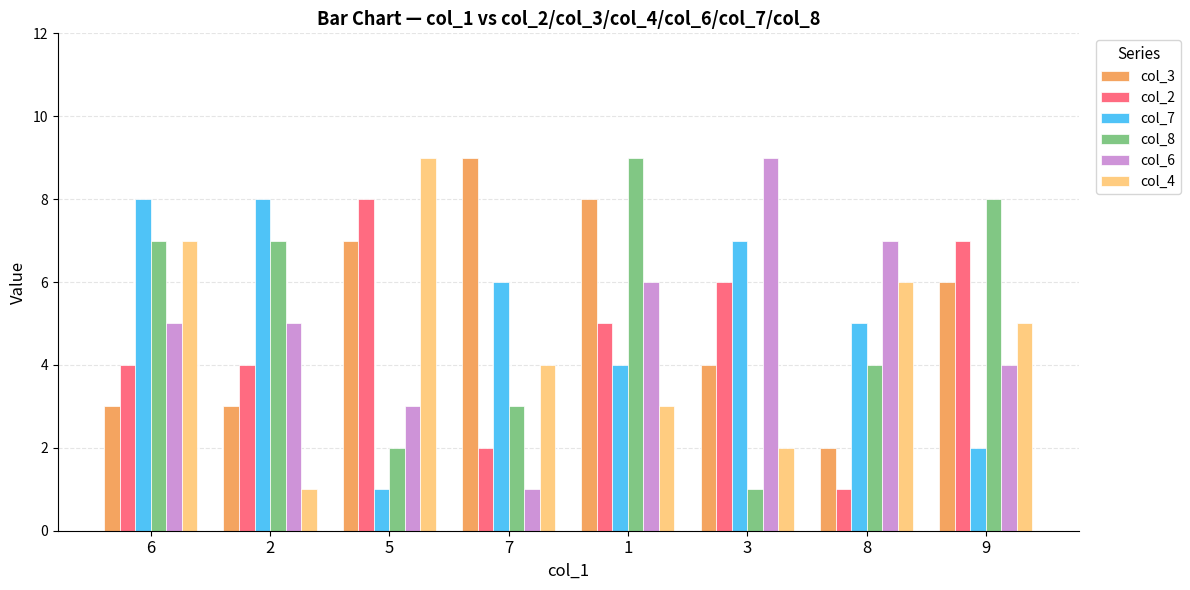

Is the value of col_8 at 3 greater than the value of col_6 at 9?

No